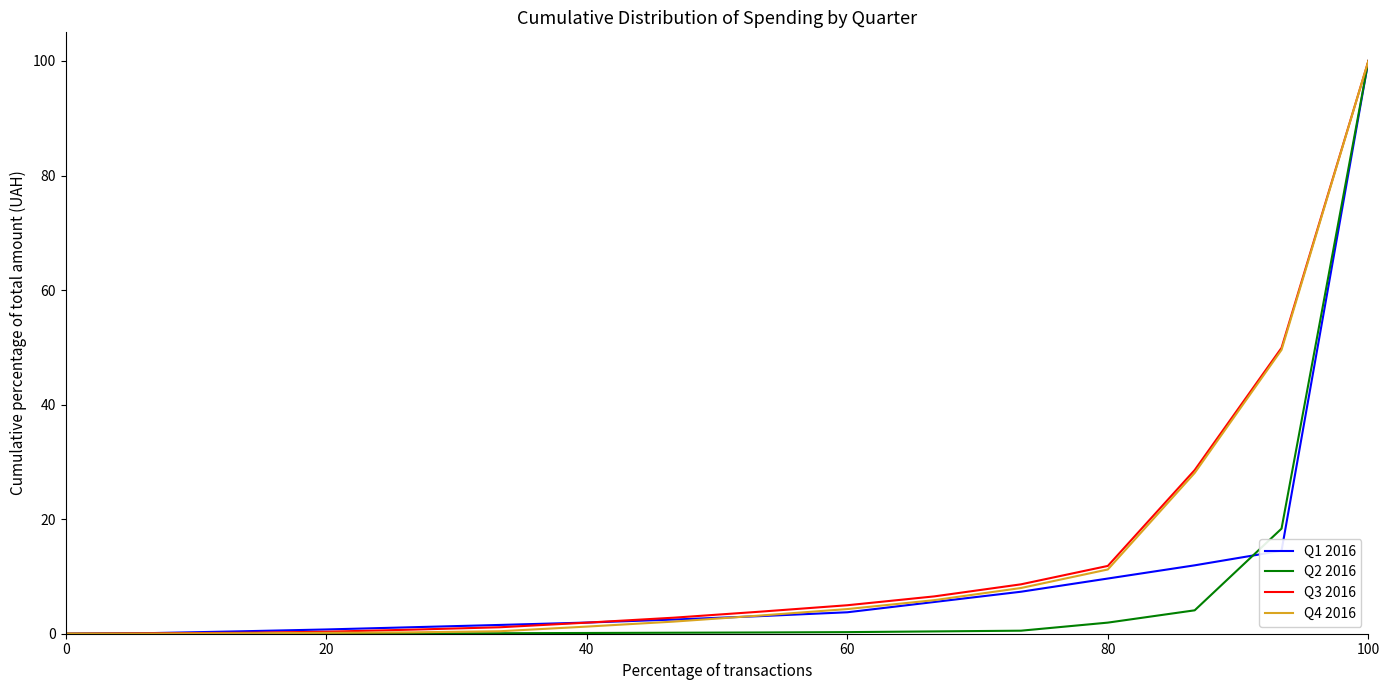

What is the greatest value displayed?

100.0